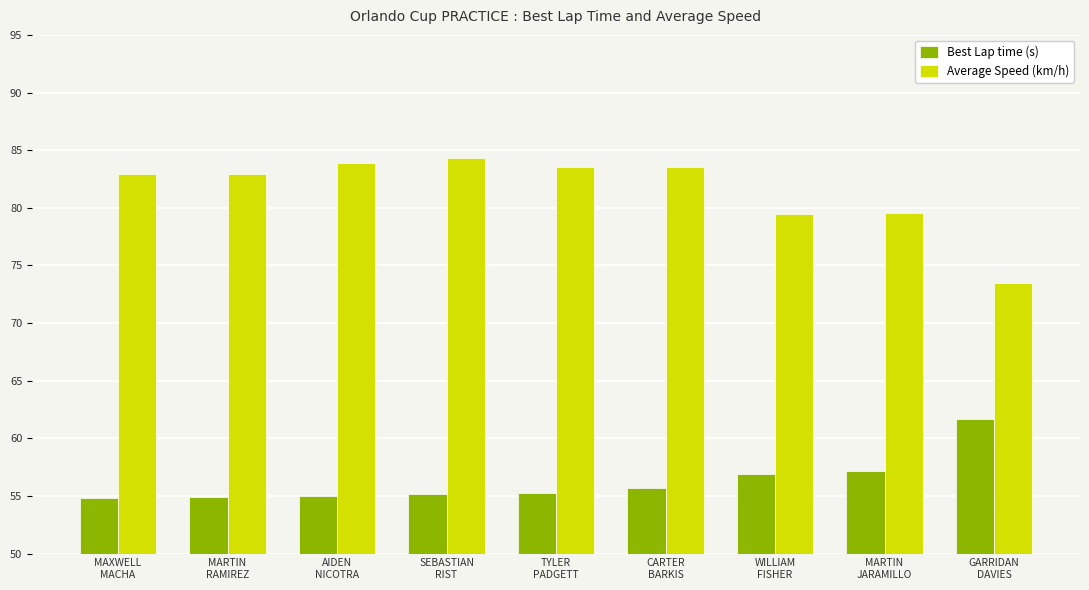

What is the lowest value of the Average Speed (km/h) series?

73.5